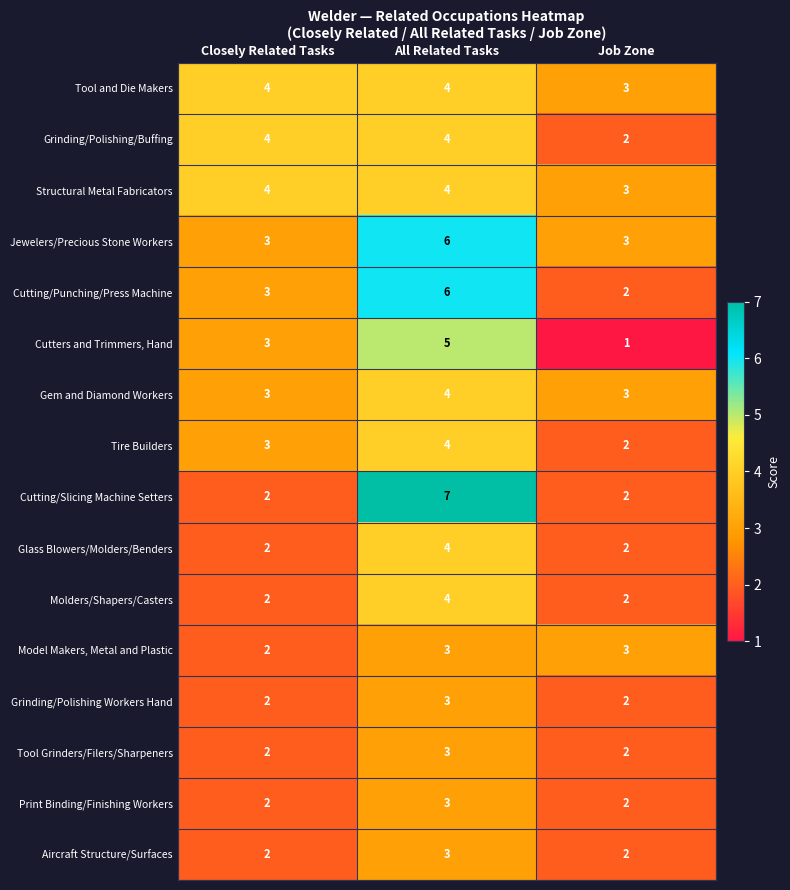

At which label does Grinding/Polishing Workers Hand reach its peak?

All Related Tasks